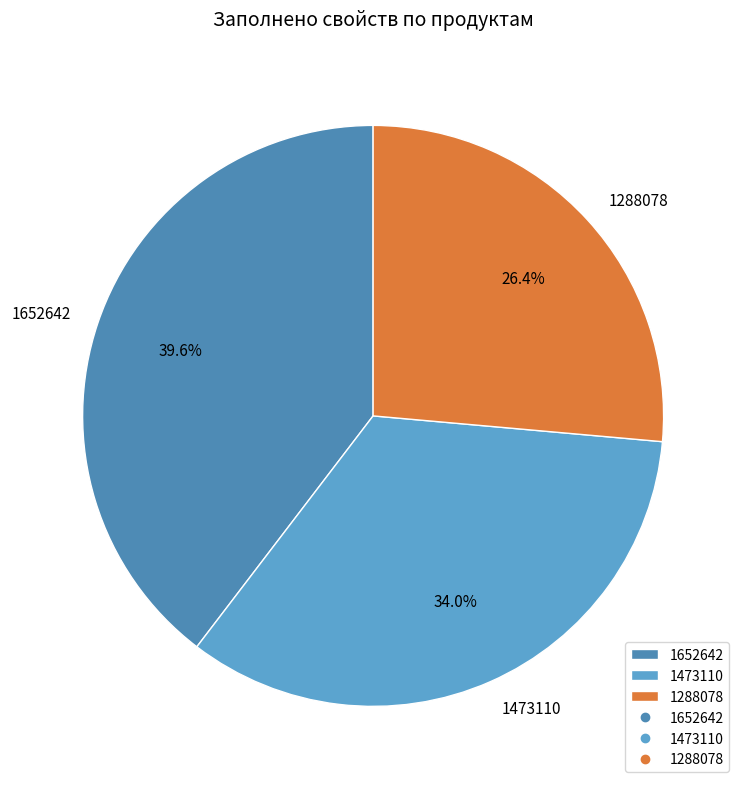

To the nearest percent, what portion does 1473110 represent?

34%